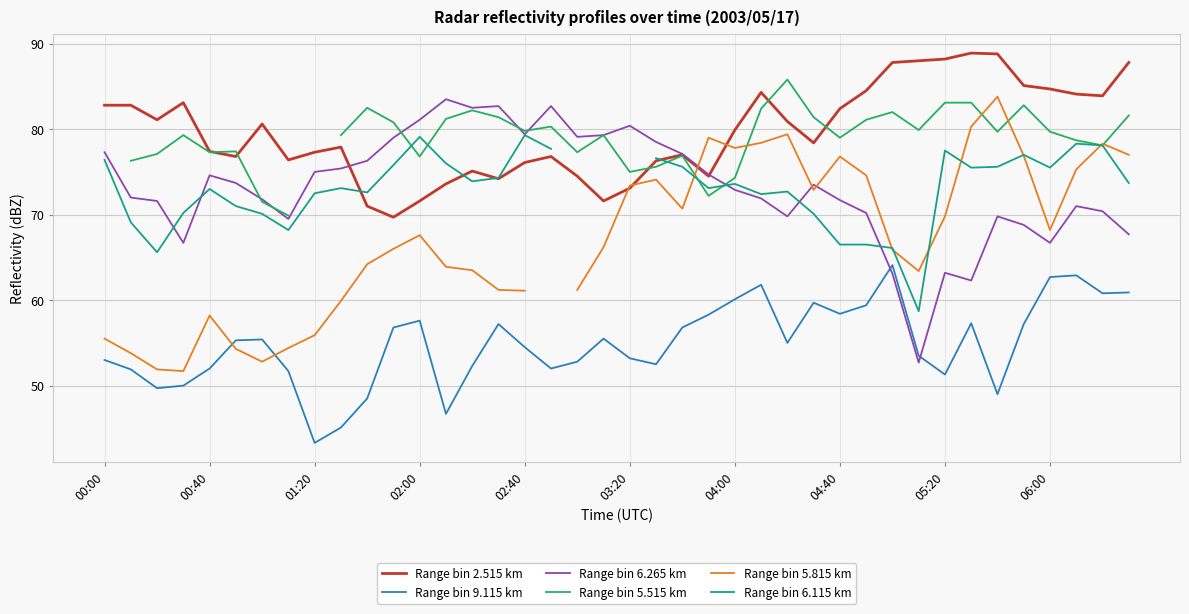

In Range bin 9.115 km, how many points are higher than both neighbors (excluding endpoints)?

9